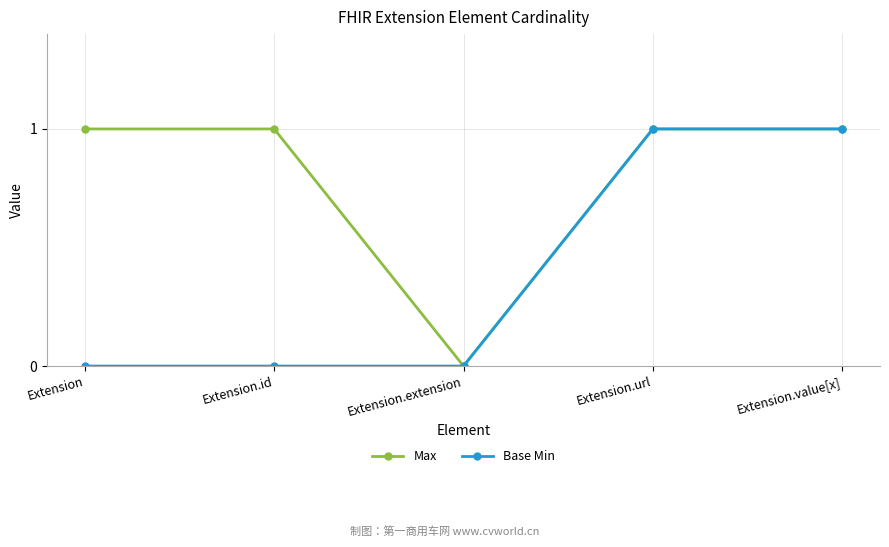

What are all the series names shown in the legend?

Max, Base Min